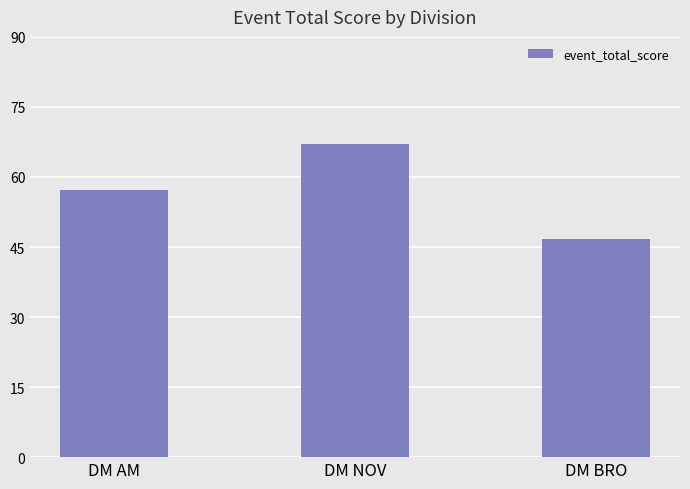

Reading right to left, transcribe all the data shown in this chart.

46.7	67.0	57.2